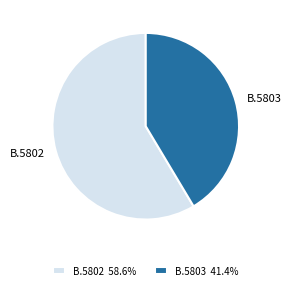

Which slice is the smallest?

B.5803